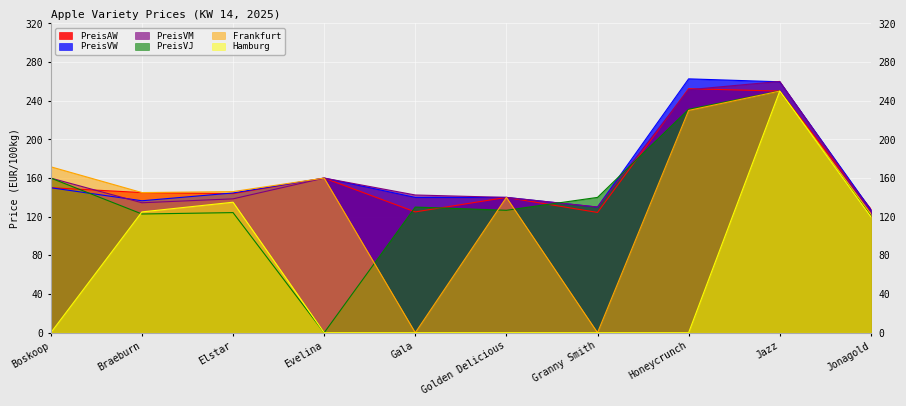

How many lines are shown in the chart?

6